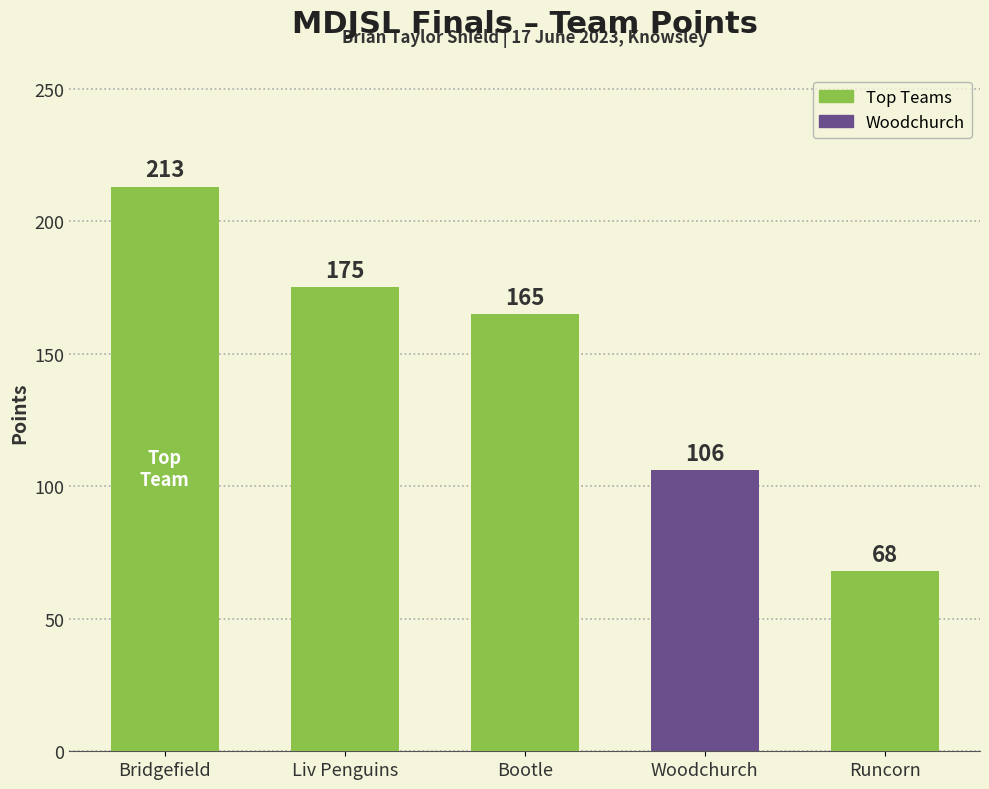

Reading left to right, what are all the values shown in this chart?

Bridgefield=213	Liv Penguins=175	Bootle=165	Woodchurch=106	Runcorn=68